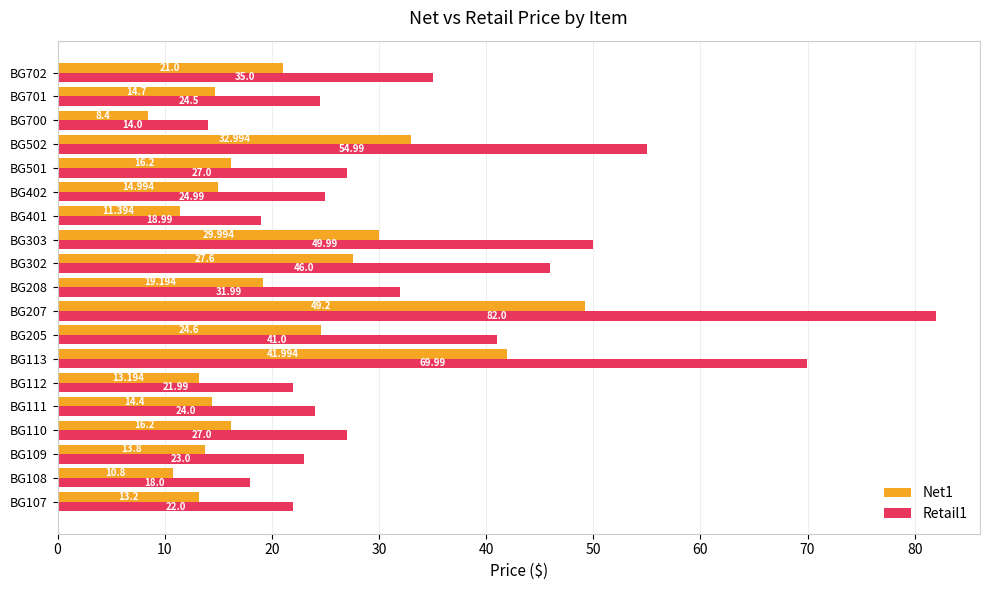

Rank the series by their maximum value, from lowest to highest.

Net1, Retail1